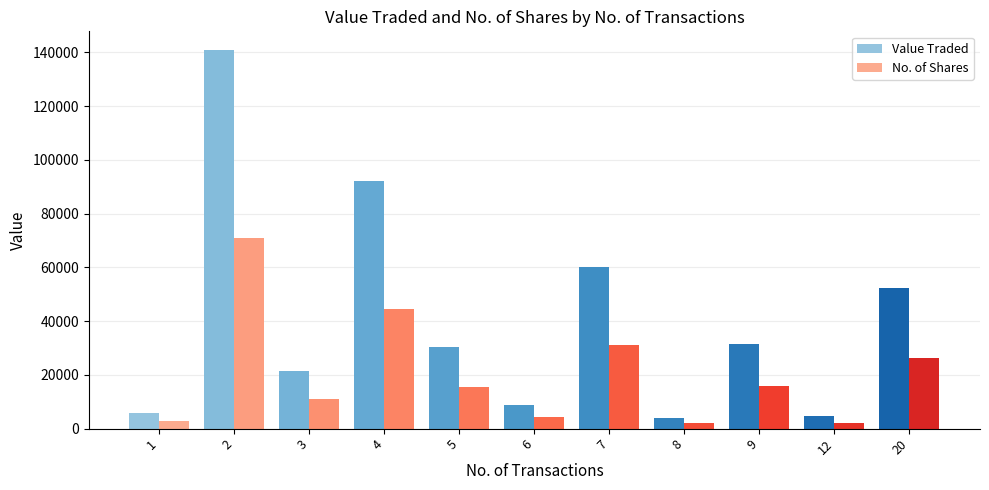

Rank the series by their maximum value, from lowest to highest.

No. of Shares, Value Traded